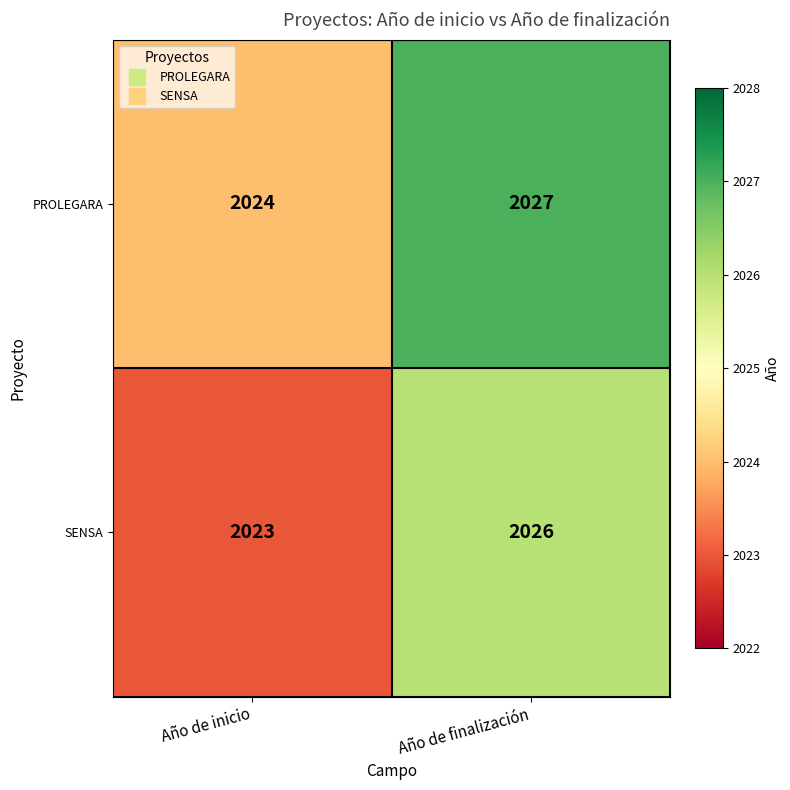

Is it true that PROLEGARA equals 2024 at Año de inicio?

True